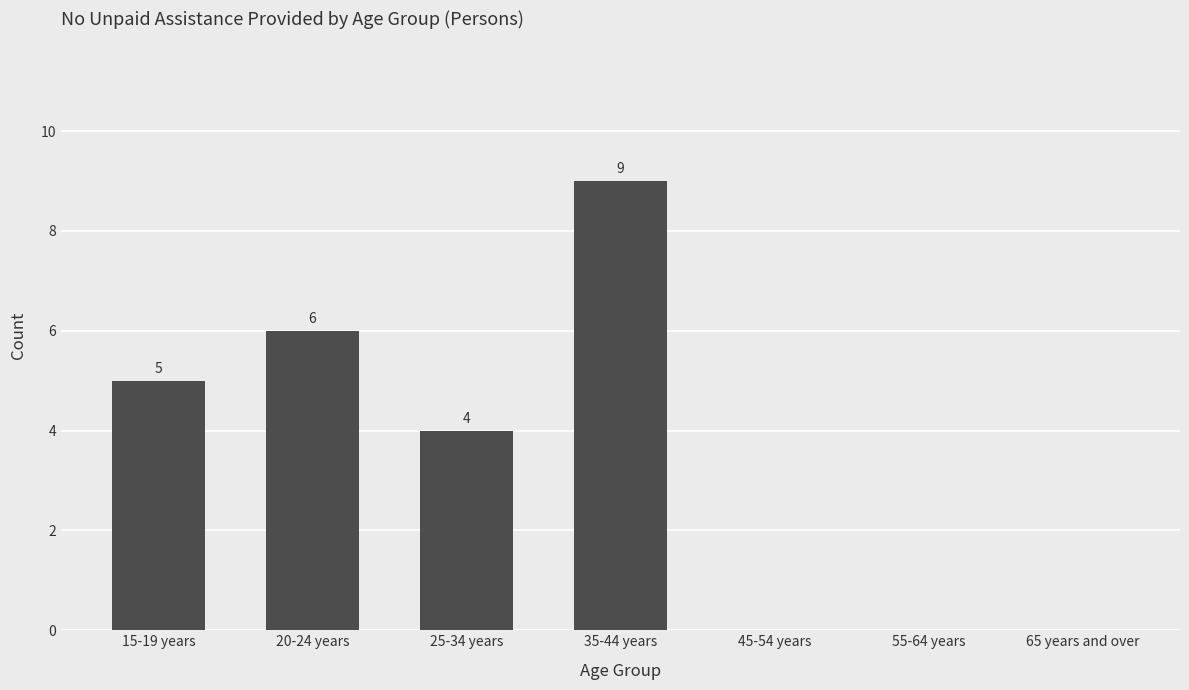

The value at 25-34 years is 1. True or false?

False